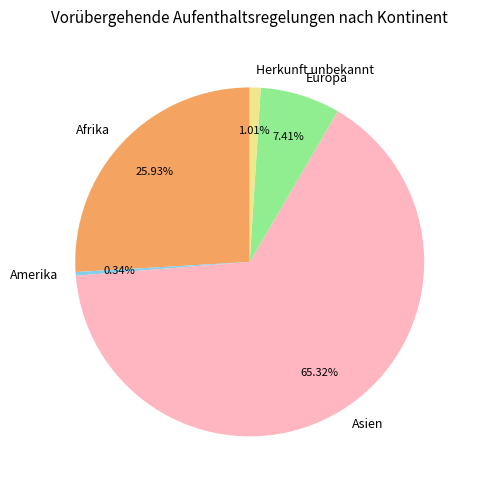

What is the ratio of the value at Asien to the value at Afrika?

2.5